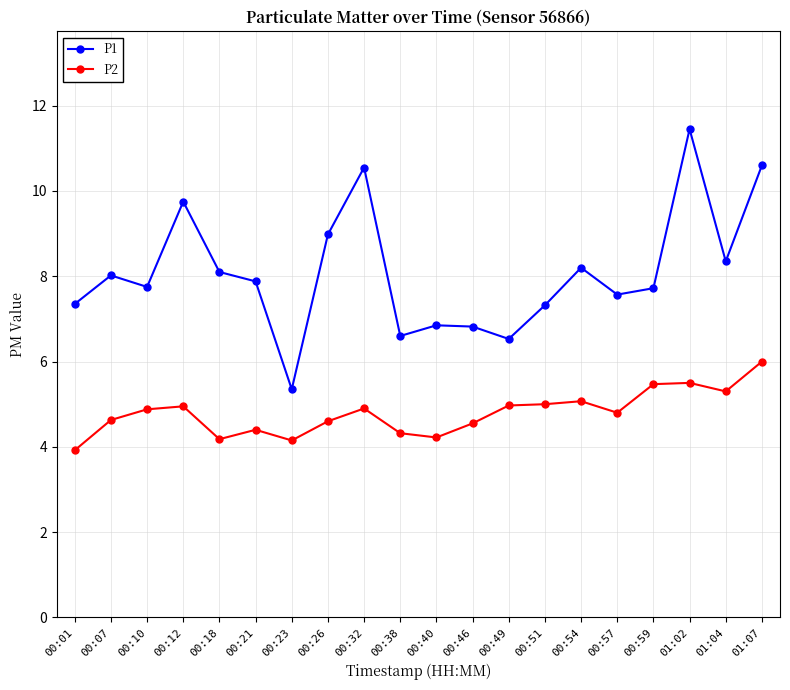

True or false: P1 and P2 cross at least once.

False